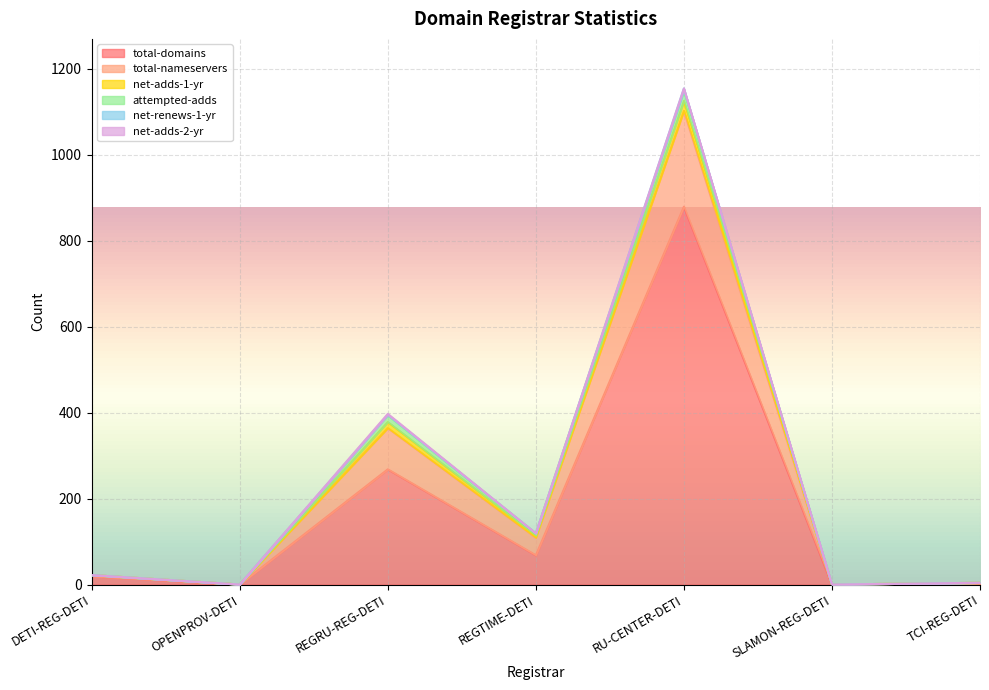

The net-renews-1-yr series shows 6 at TCI-REG-DETI. True or false?

False